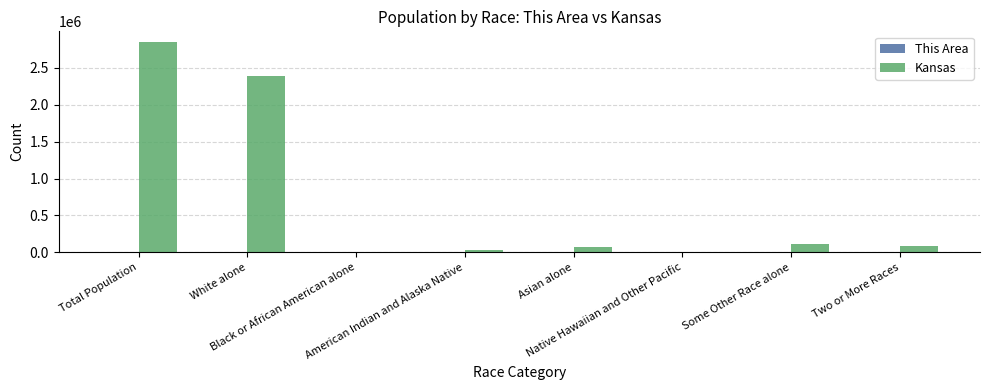

Which series has the largest total across all categories?

Kansas